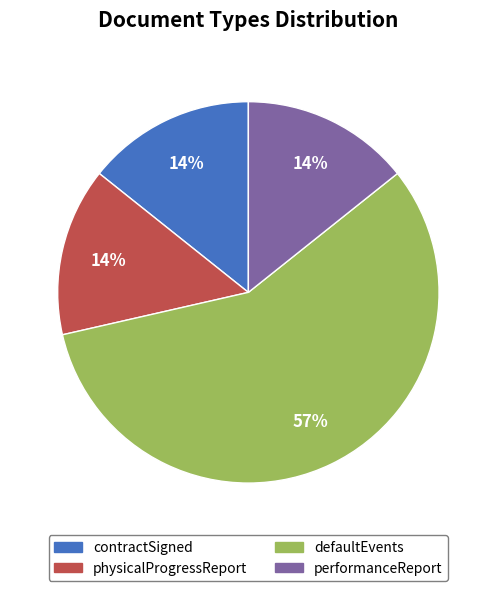

Count the number of slices in the pie.

4